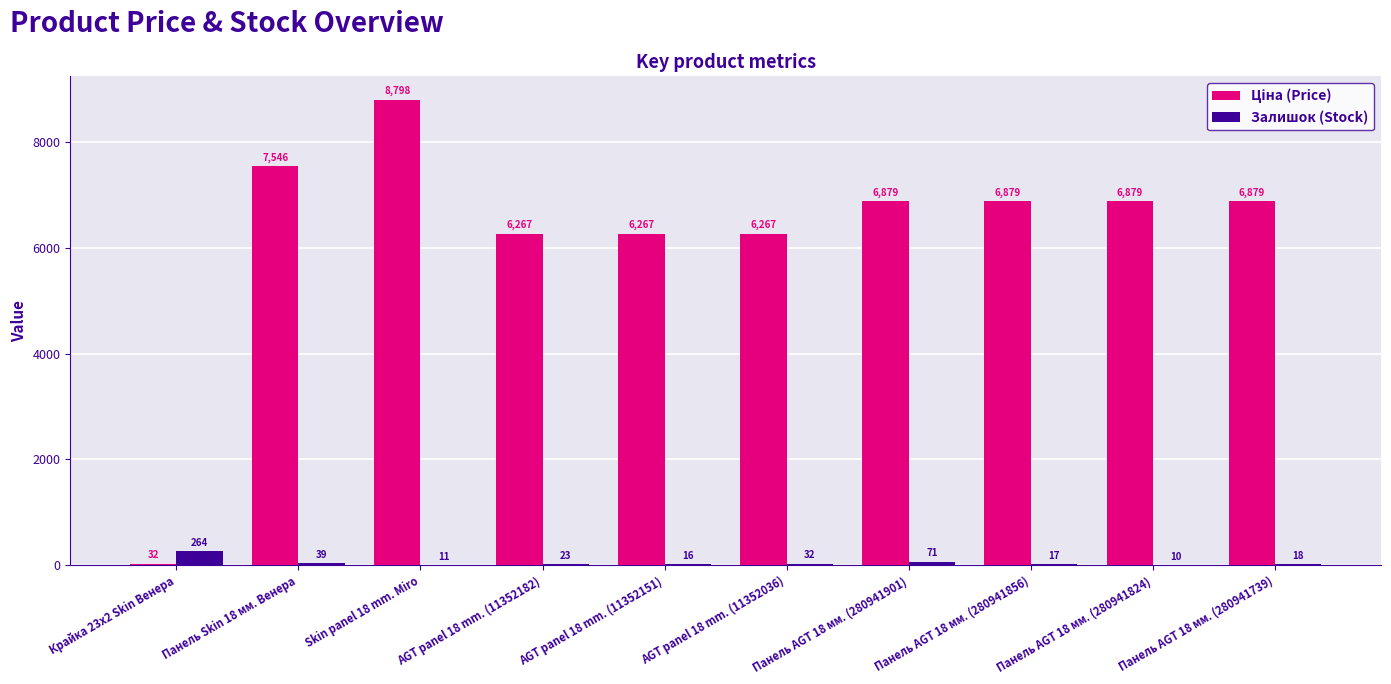

At which category is the sum across all series the highest?

Skin panel 18 mm. Miro